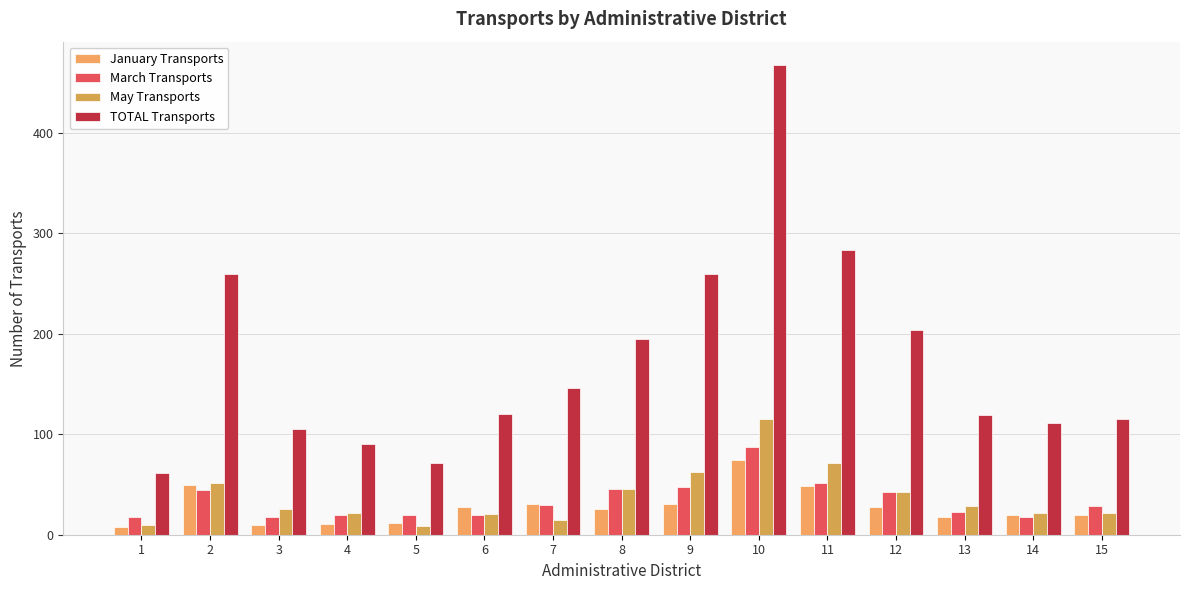

Are the bars grouped side by side (vs. stacked)?

Yes